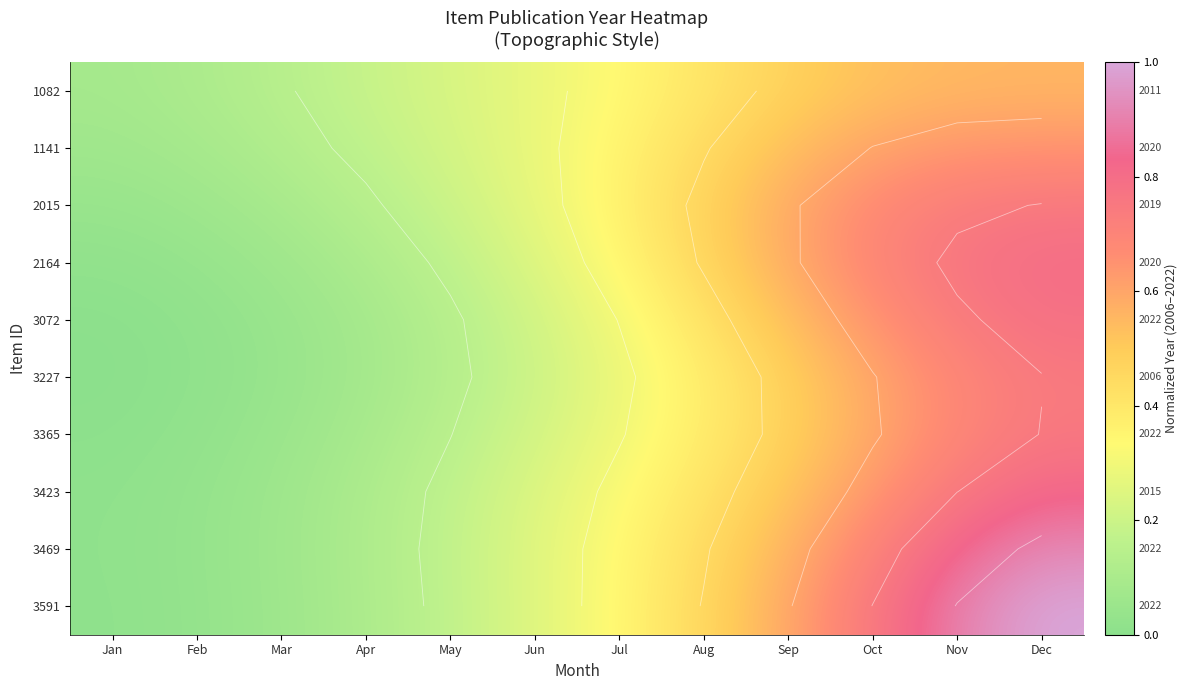

At which category is the sum across all series the highest?

Dec